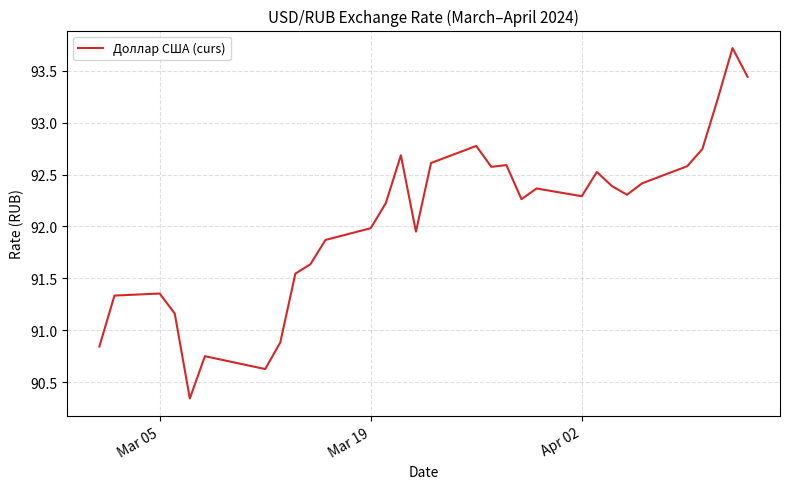

What is the difference between the maximum and minimum values?

3.4